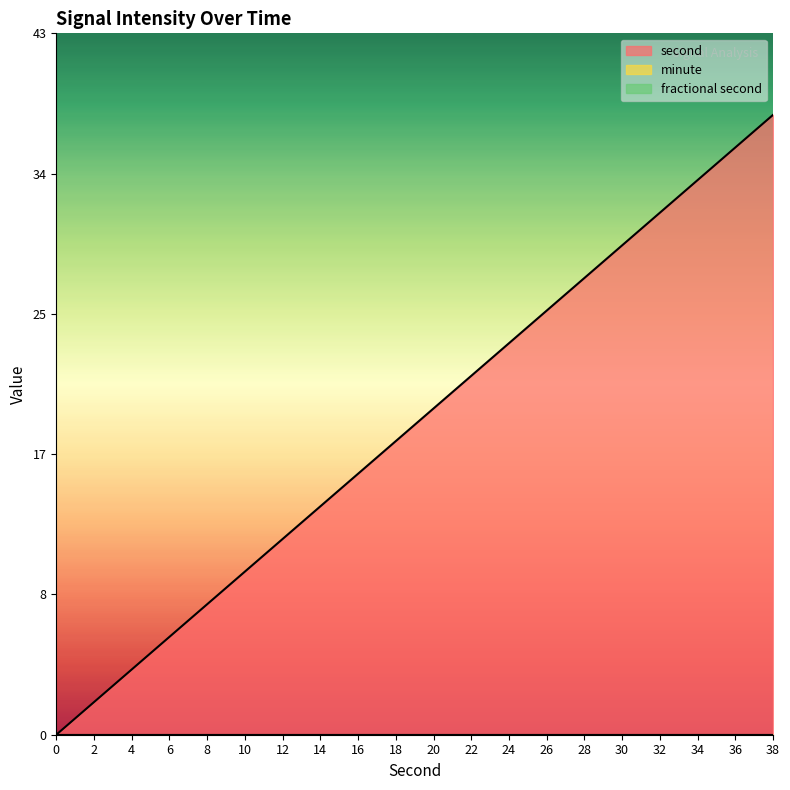

Reading left to right, list all the values displayed in this chart.

second: 0	2	4	6	8	10	12	14	16	18	20	22	24	26	28	30	32	34	36	38
minute: 0	0	0	0	0	0	0	0	0	0	0	0	0	0	0	0	0	0	0	0
fractional second: 0	0	0	0	0	0	0	0	0	0	0	0	0	0	0	0	0	0	0	0